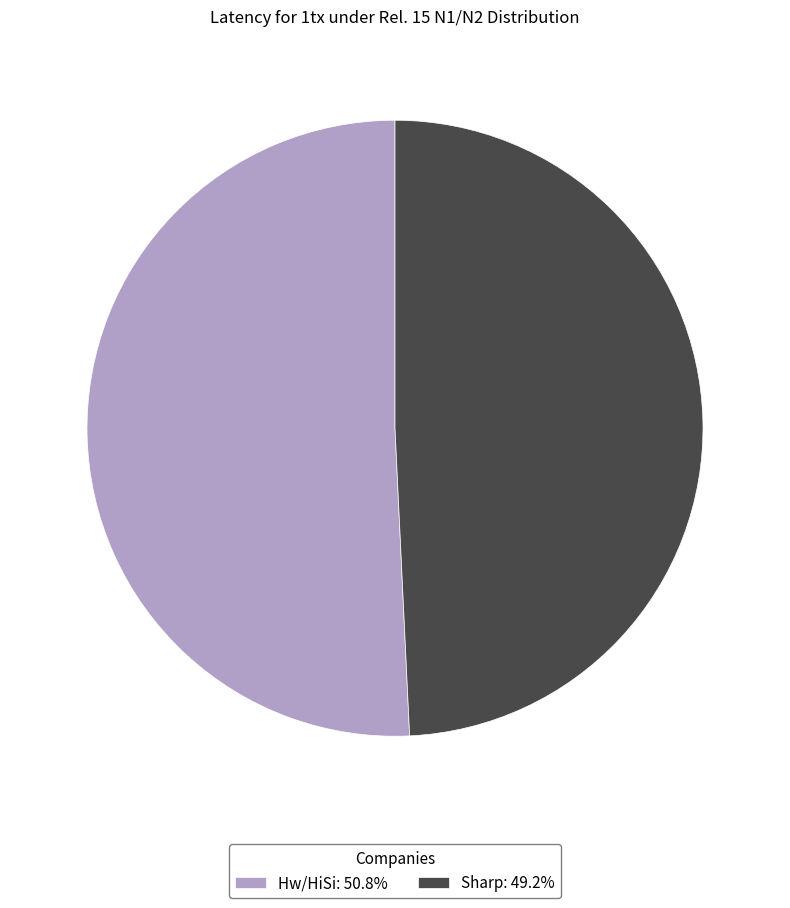

Combined, do Sharp and Hw/HiSi account for over 50%?

Yes